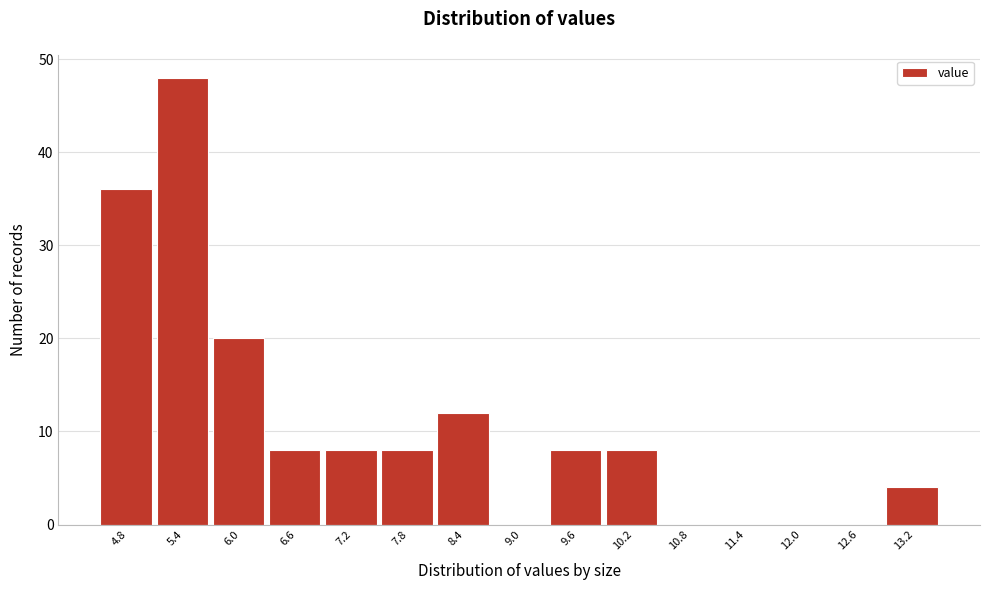

Reading left to right, what are all the values shown in this chart?

4.8=36	5.4=48	6.0=20	6.6=8	7.2=8	7.8=8	8.4=12	9.0=0	9.6=8	10.2=8	10.8=0	11.4=0	12.0=0	12.6=0	13.2=4